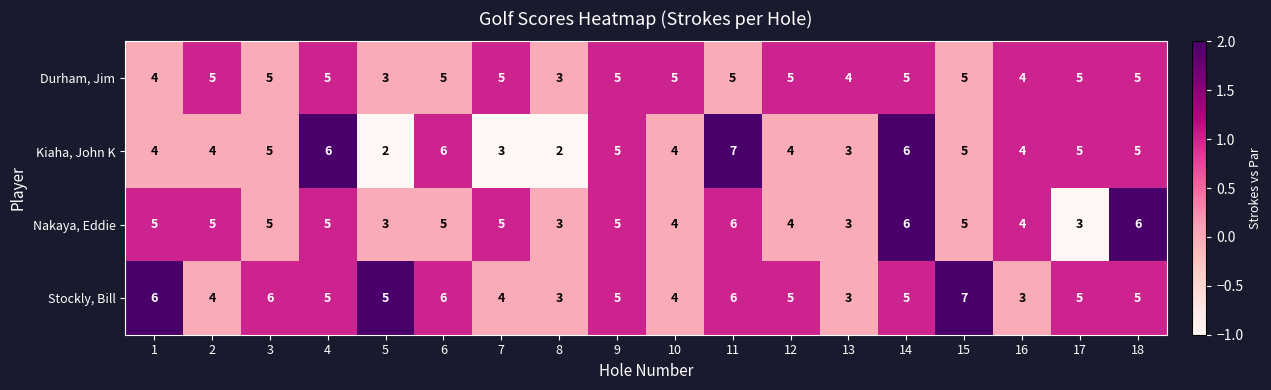

Read the Nakaya, Eddie value at 9.

5